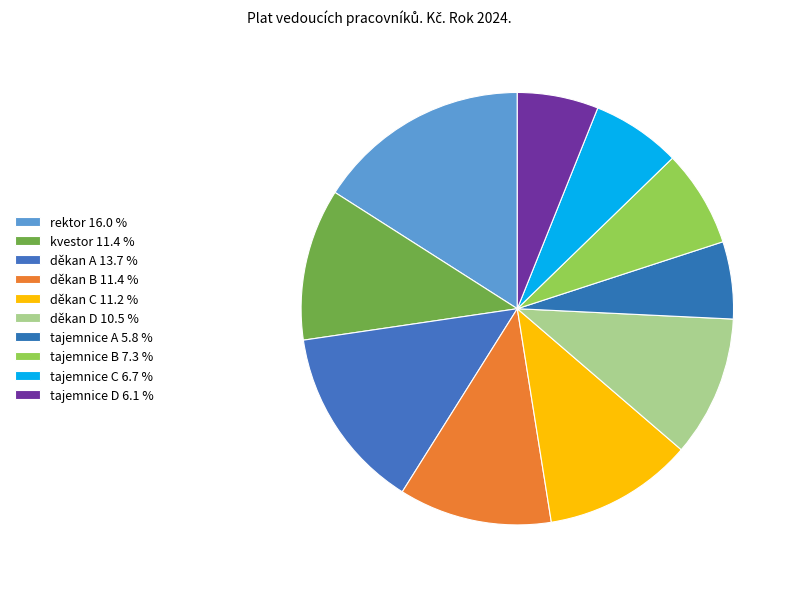

Rank the categories by value from highest to lowest.

rektor, děkan A, děkan B, kvestor, děkan C, děkan D, tajemnice B, tajemnice C, tajemnice D, tajemnice A